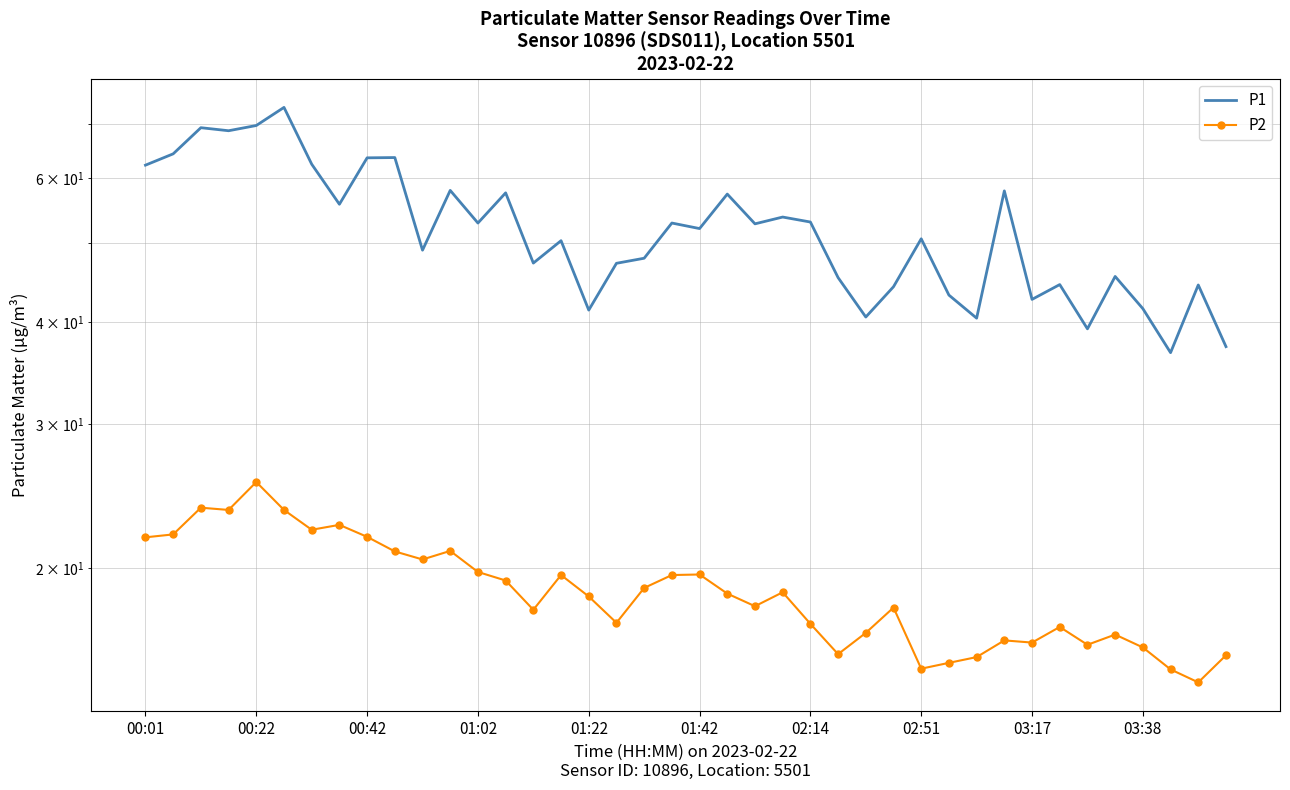

Reading left to right, extract all data points from this chart.

P1: 62.3	64.3	69.2	68.6	69.7	73.3	62.5	55.8	63.6	63.6	49.0	58.0	52.9	57.6	47.2	50.3	41.4	47.2	47.9	52.9	52.1	57.4	52.8	53.8	53.0	45.4	40.6	44.2	50.6	43.2	40.5	57.9	42.6	44.5	39.2	45.5	41.5	36.7	44.4	37.3
P2: 21.8	22.0	23.7	23.6	25.5	23.6	22.3	22.6	21.8	20.9	20.5	21.0	19.8	19.3	17.8	19.6	18.4	17.1	18.9	19.6	19.6	18.6	17.9	18.7	17.1	15.7	16.6	17.9	15.1	15.3	15.6	16.3	16.2	16.9	16.1	16.6	16.0	15.0	14.5	15.6